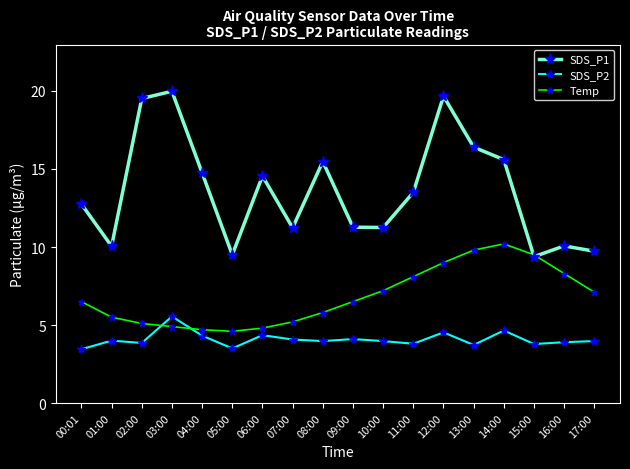

Which series has the largest range (max minus min)?

SDS_P1